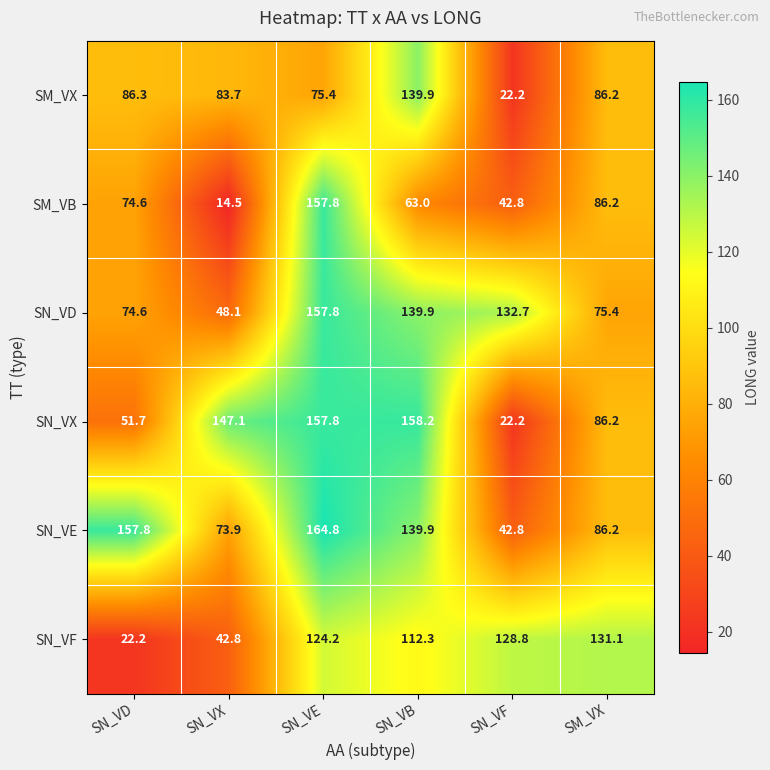

Which series has the largest range (max minus min)?

SM_VB